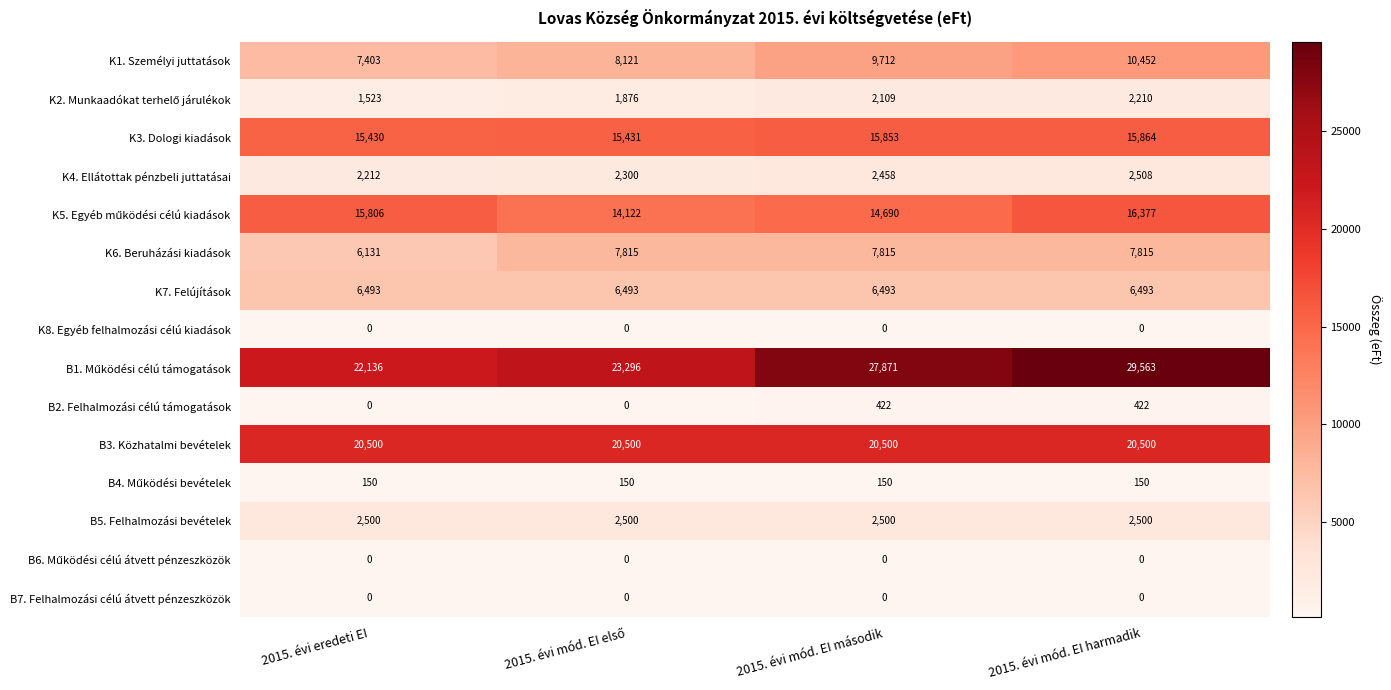

What value does the K6. Beruházási kiadások series have at 2015. évi mód. EI harmadik, to the nearest 50?

7800